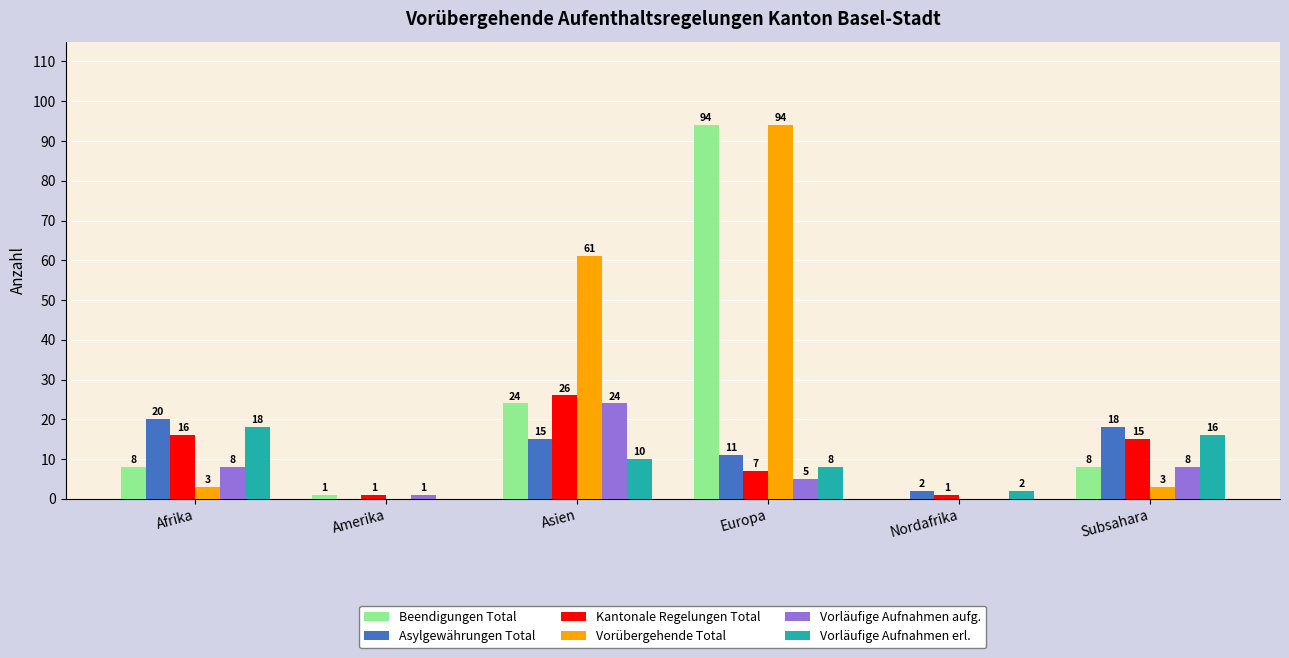

Are the bars grouped side by side (vs. stacked)?

Yes